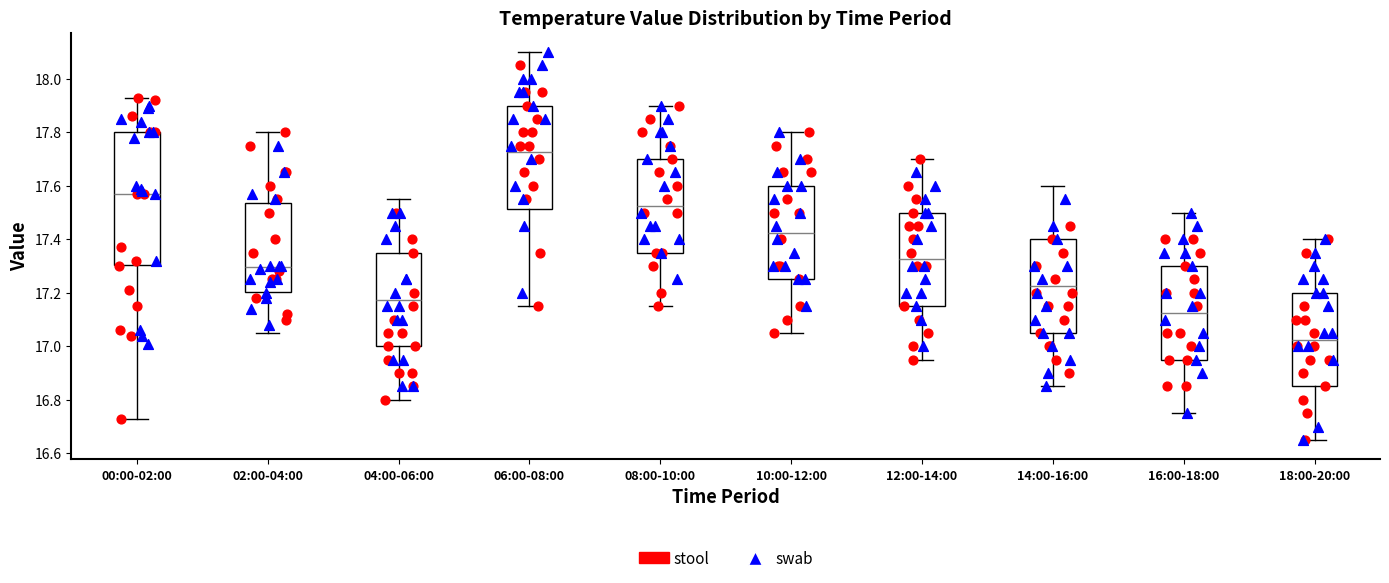

Comparing the boxes themselves (not the whiskers), which one is the tallest?

00:00-02:00